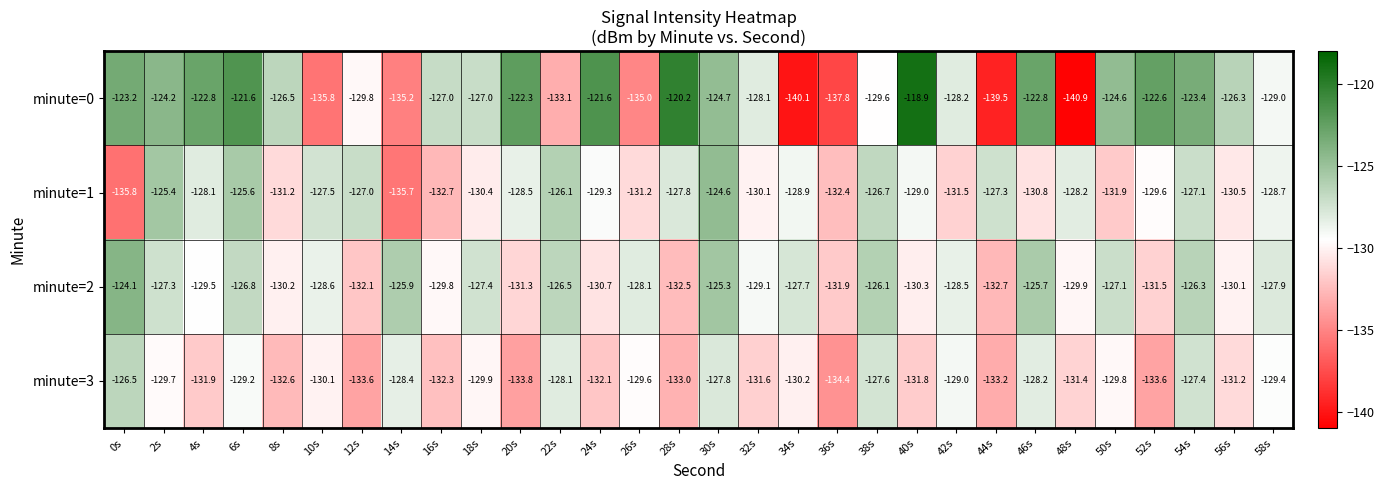

At which label is minute=2 closest to -128?

26s